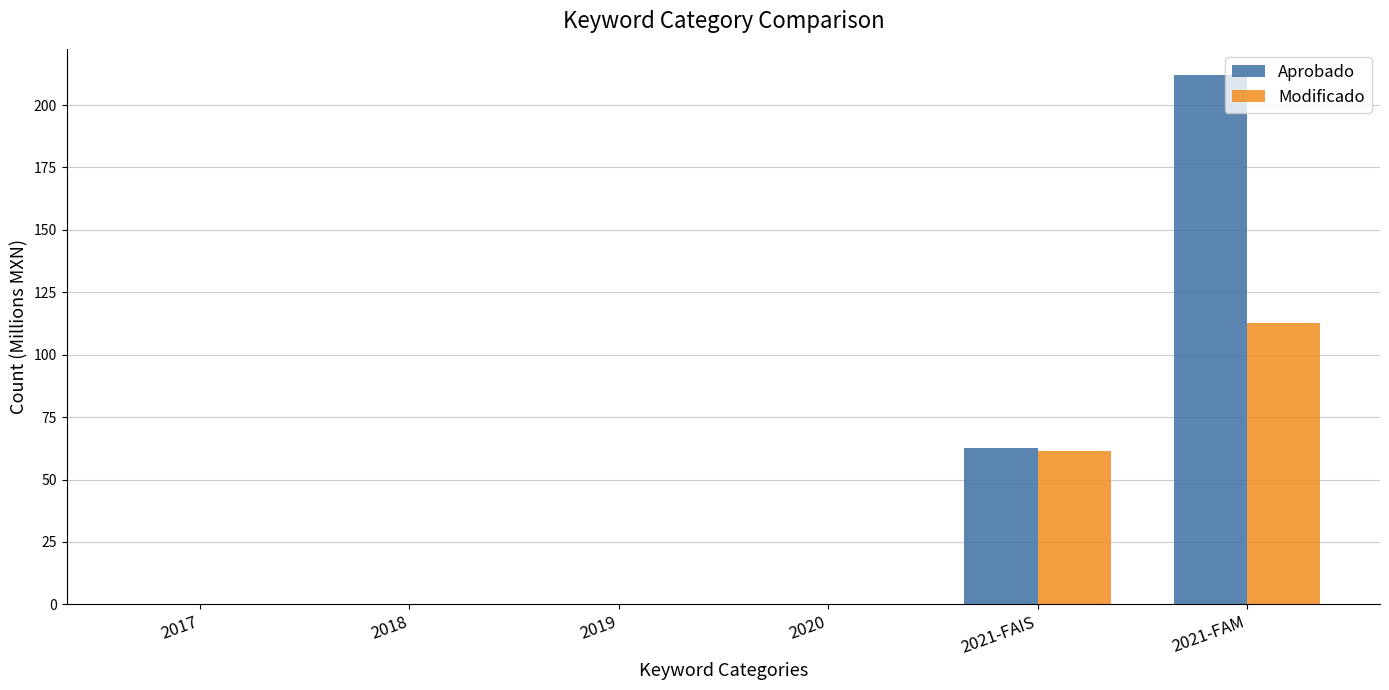

What is the sum of all Aprobado values?

274.9